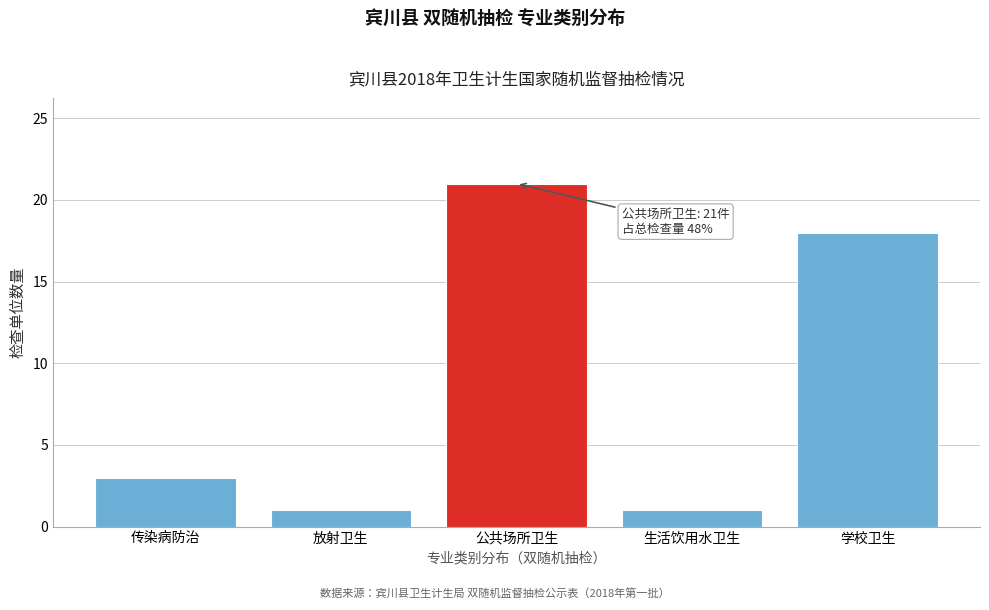

Reading left to right, list all the values displayed in this chart.

传染病防治=3	放射卫生=1	公共场所卫生=21	生活饮用水卫生=1	学校卫生=18